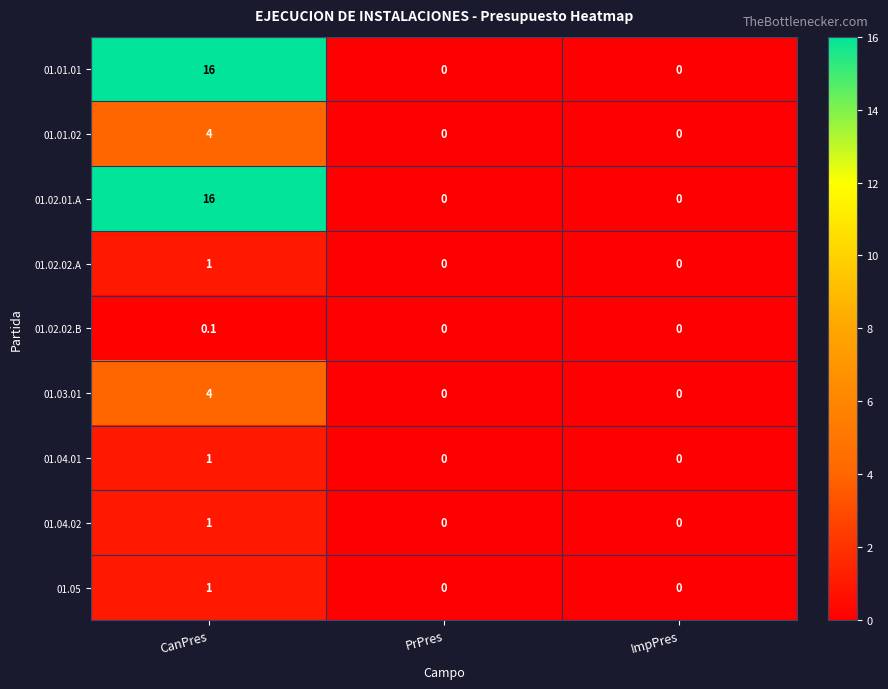

What is the sum of all 01.03.01 values?

4.0